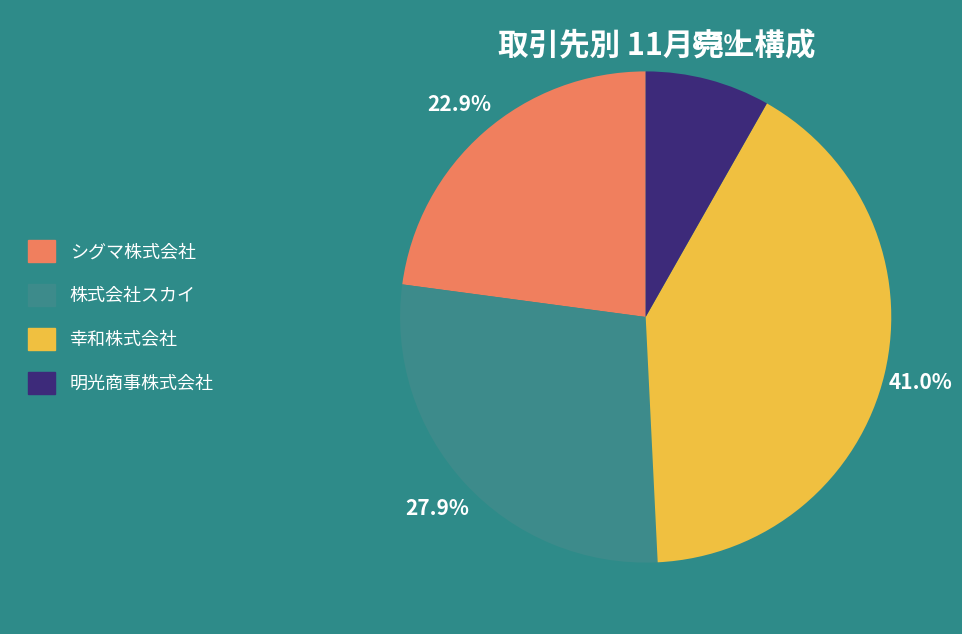

To the nearest percent, what is the combined percentage of シグマ株式会社 and 株式会社スカイ?

51%